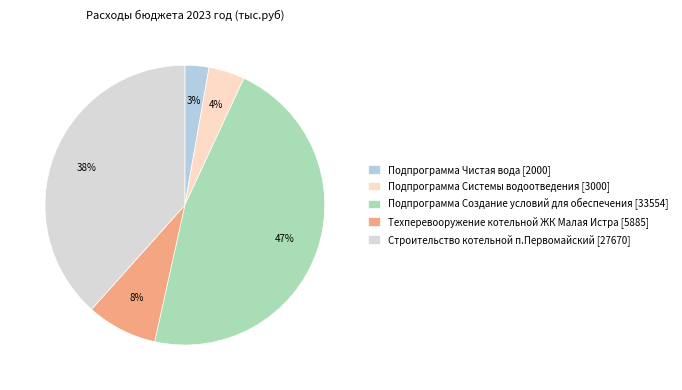

What is the smallest slice in the pie chart?

Подпрограмма Чистая вода